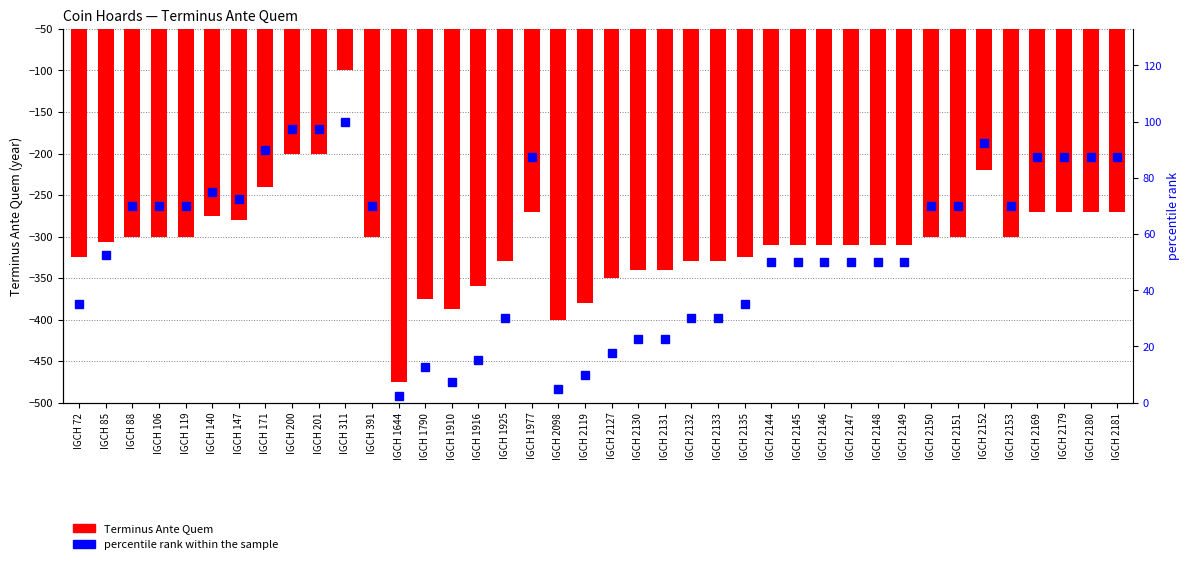

The value of percentile rank within the sample at IGCH 2181 is 47.4. True or false?

False